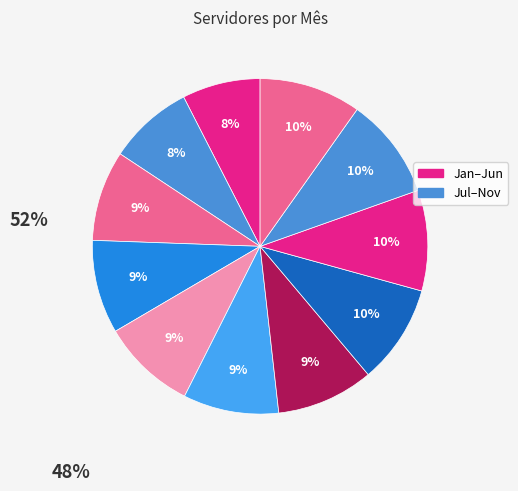

Count the number of slices in the pie.

11